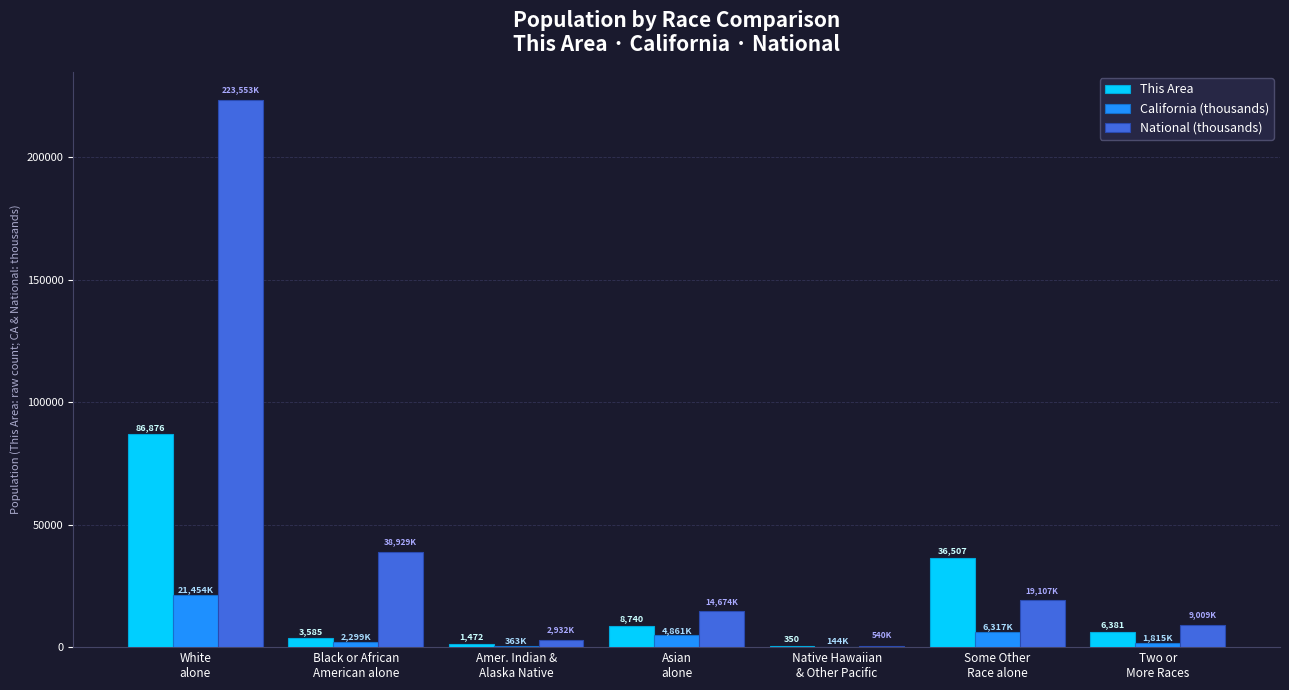

What are all the series names shown in the legend?

This Area, California (thousands), National (thousands)